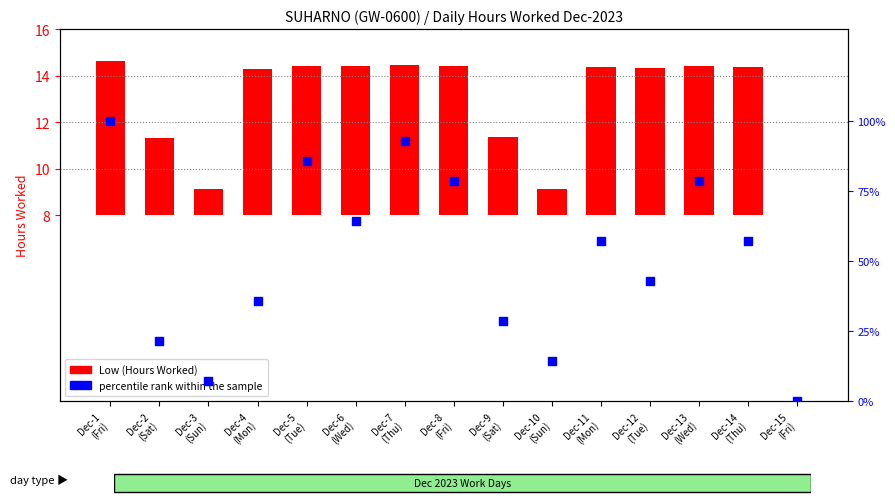

Approximately how many times larger is the value at Dec-1
(Fri) compared to Dec-4
(Mon)?

2.8